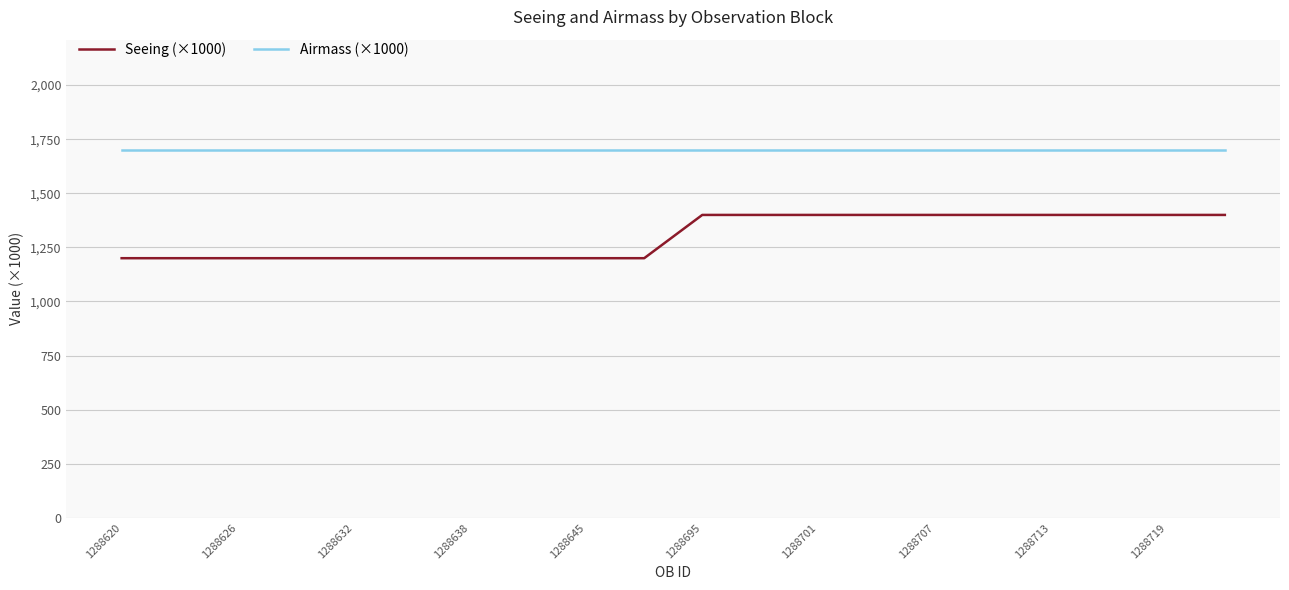

What is the average value of the Seeing (×1000) series?

1300